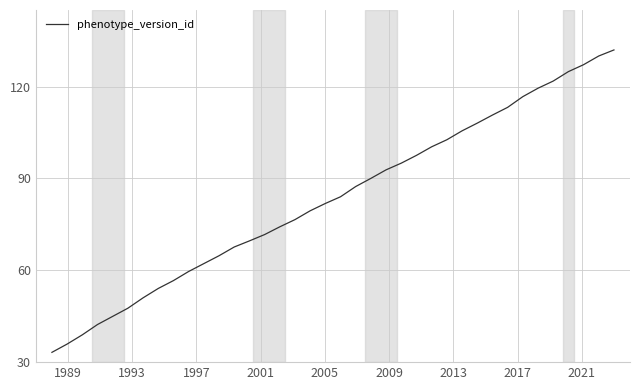

Count the number of categories in the chart.

38